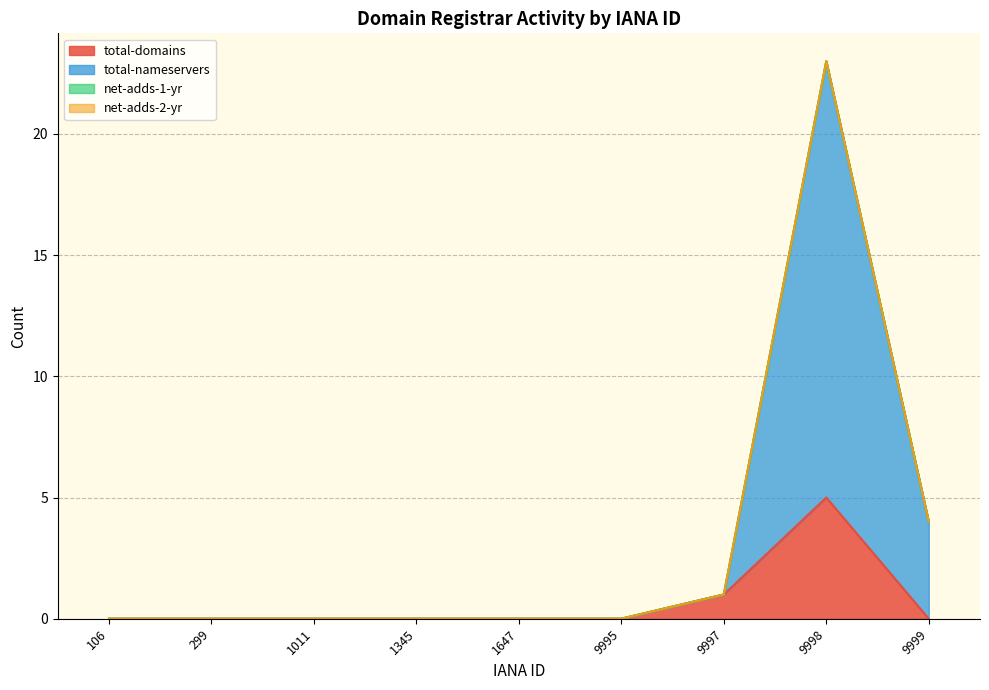

What is the value of the total-domains point at the 7th from the left?

1